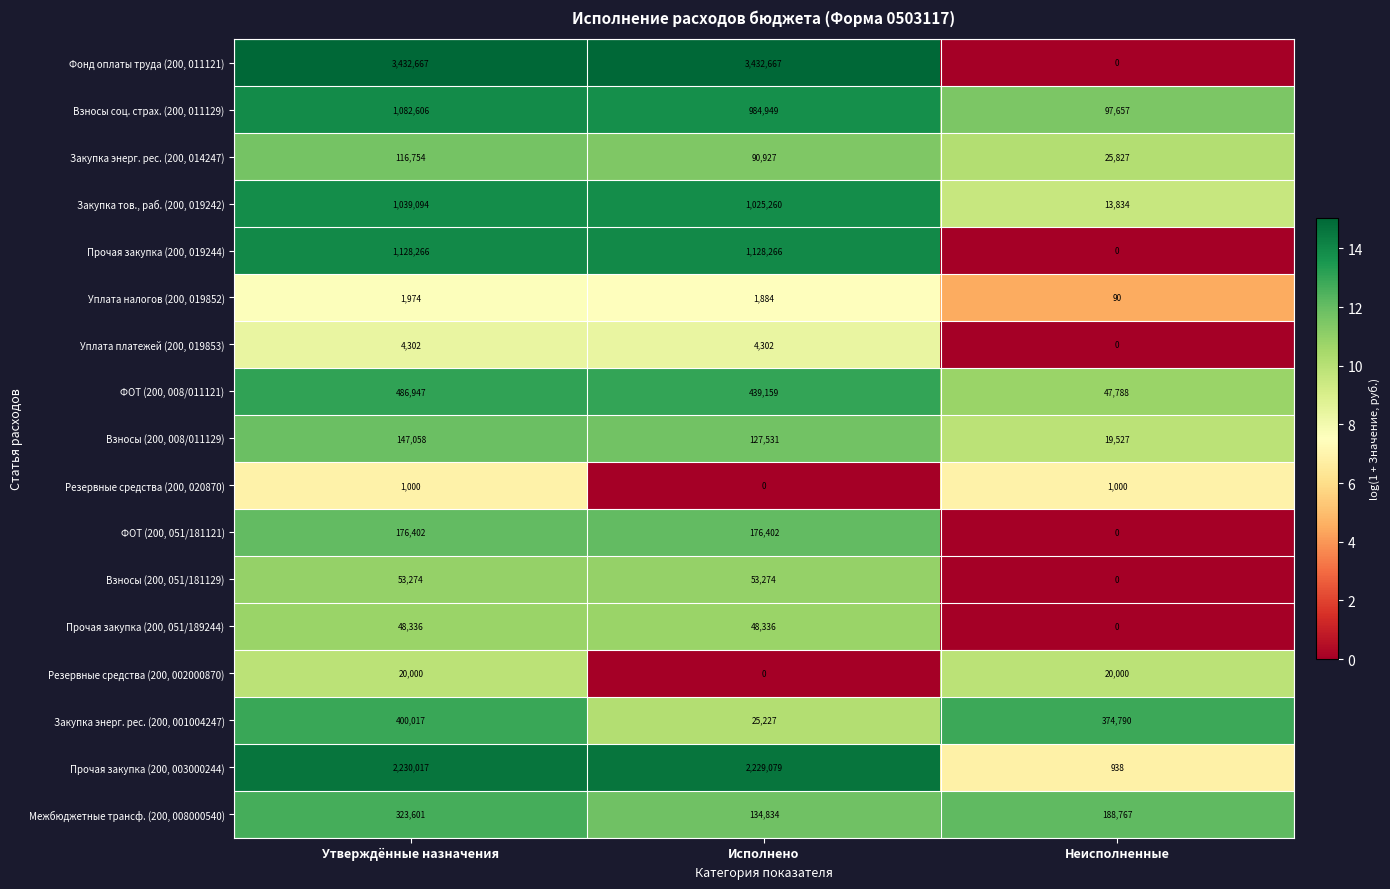

What is the sum of all Уплата налогов (200, 019852) values?

3948